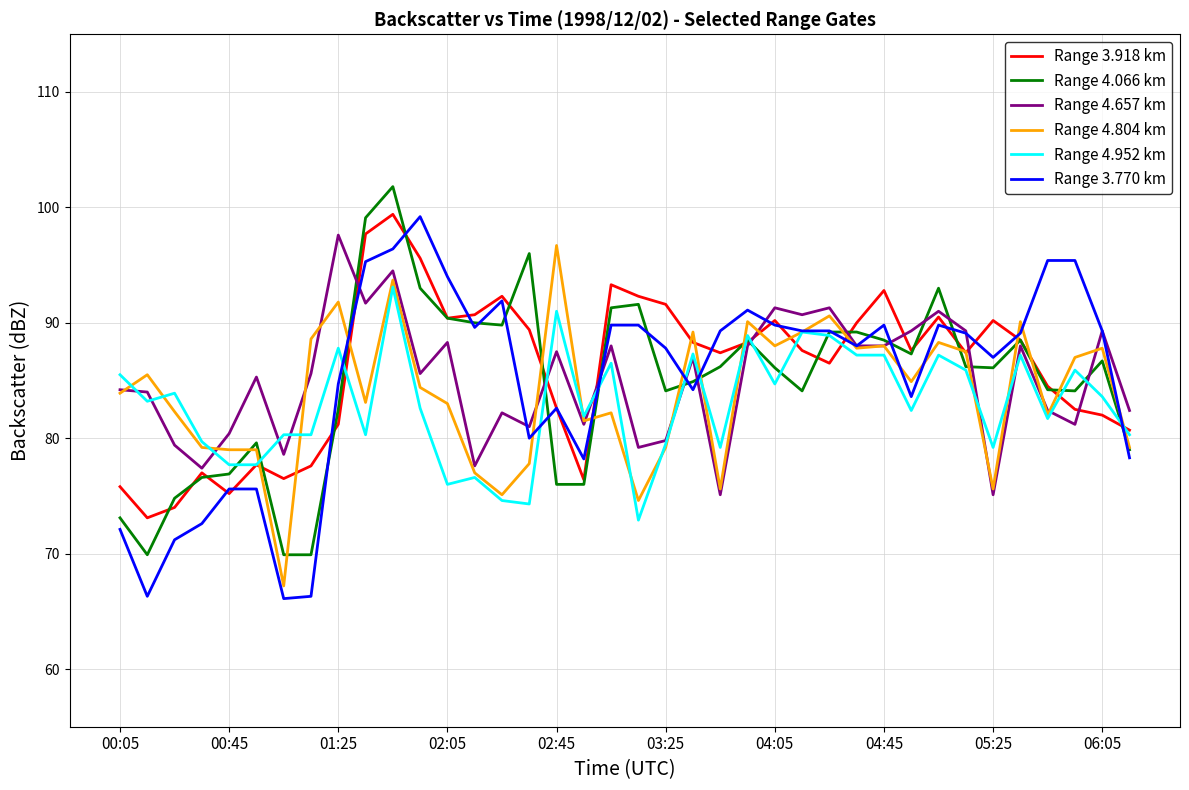

What is the greatest value displayed?

101.8